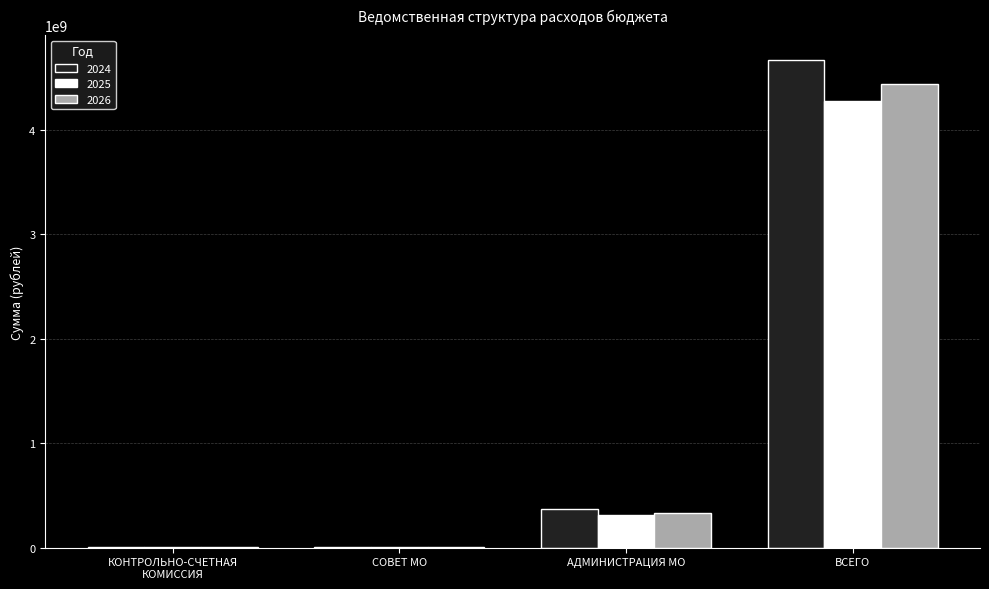

What is the spread (max minus min) of values at ВСЕГО?

396362610.2